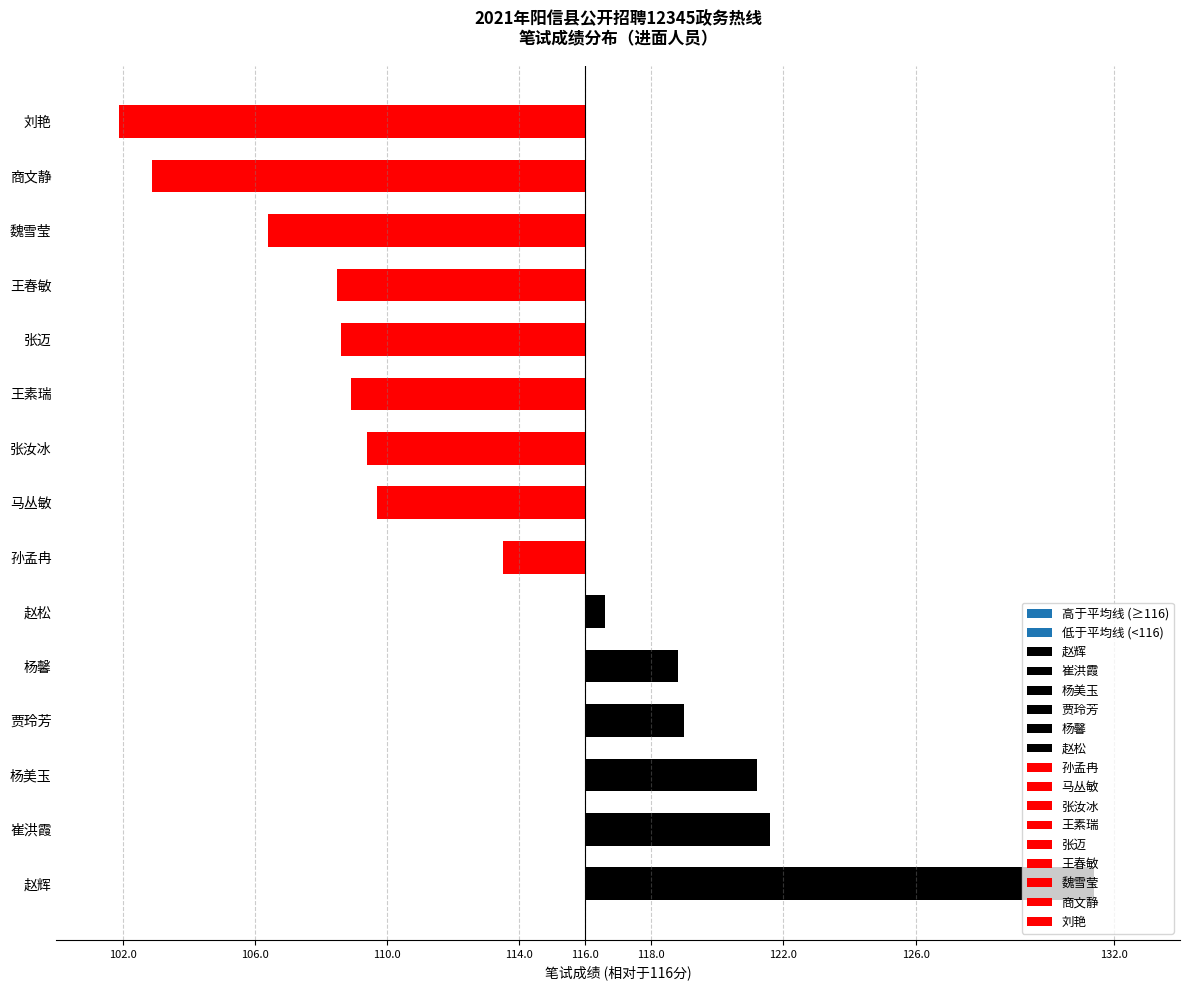

What is the label of the 1st bar from the left?

赵辉